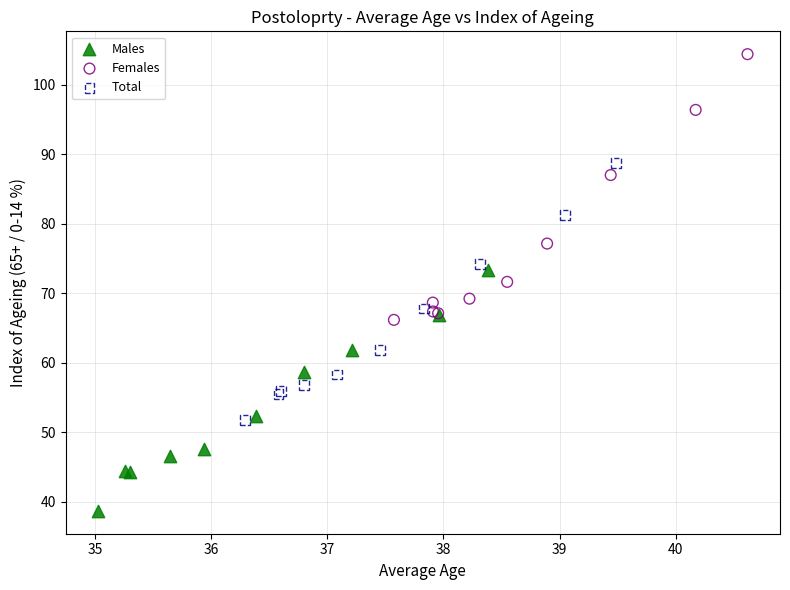

What are all the series names shown in the legend?

Males, Females, Total